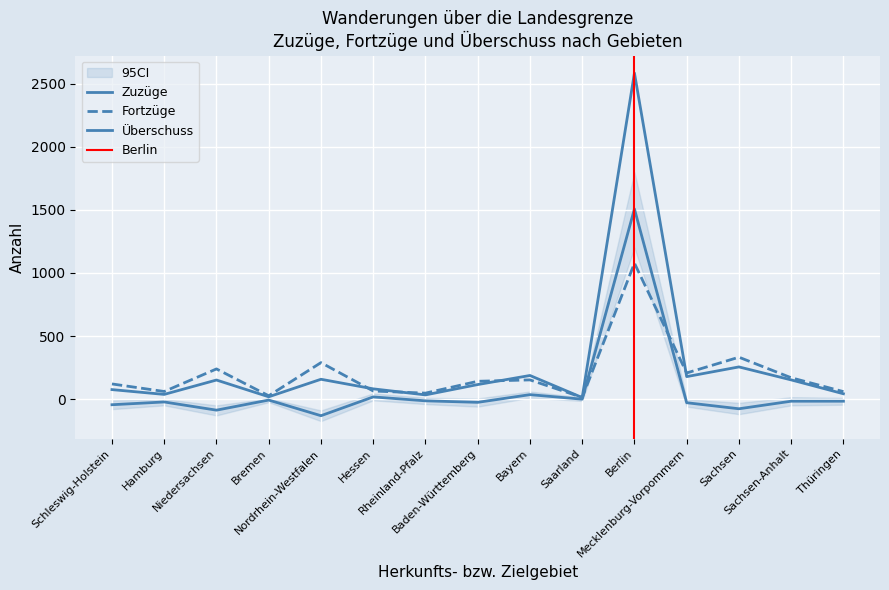

How many times do Überschuss and Fortzüge cross each other?

2